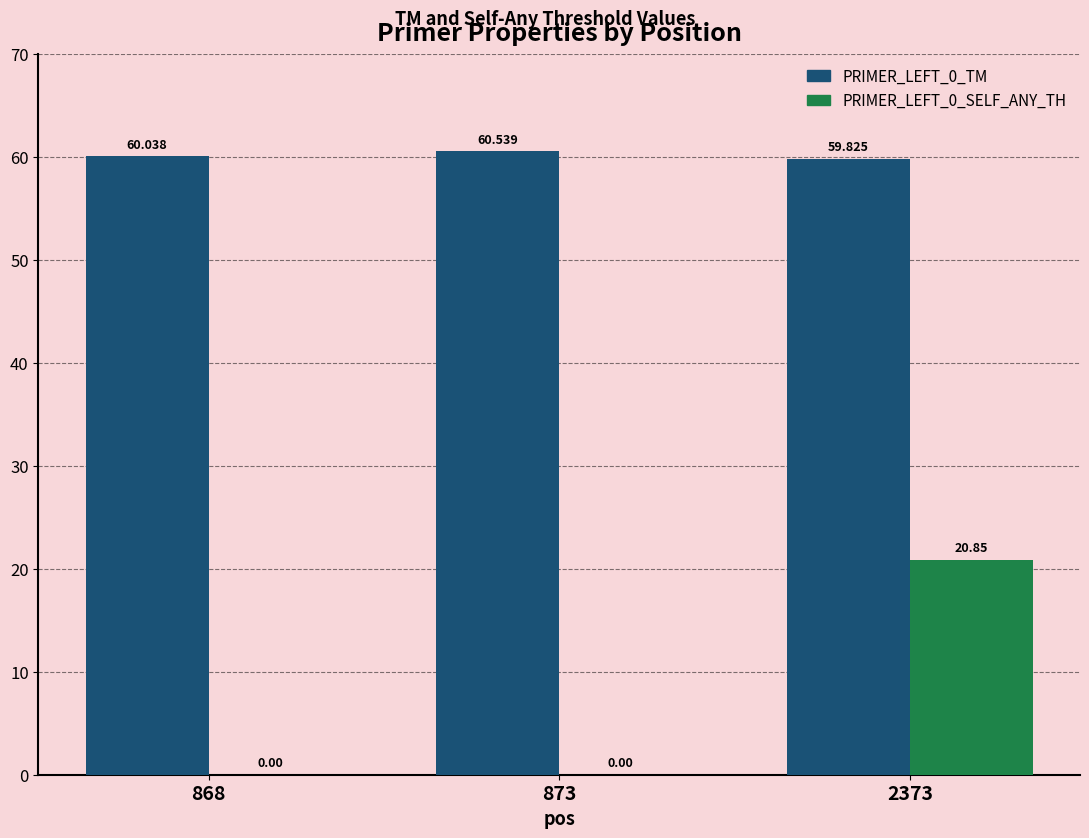

Reading left to right, list all the values displayed in this chart.

PRIMER_LEFT_0_TM: 868=60.0	873=60.5	2373=59.8
PRIMER_LEFT_0_SELF_ANY_TH: 868=0.0	873=0.0	2373=20.9